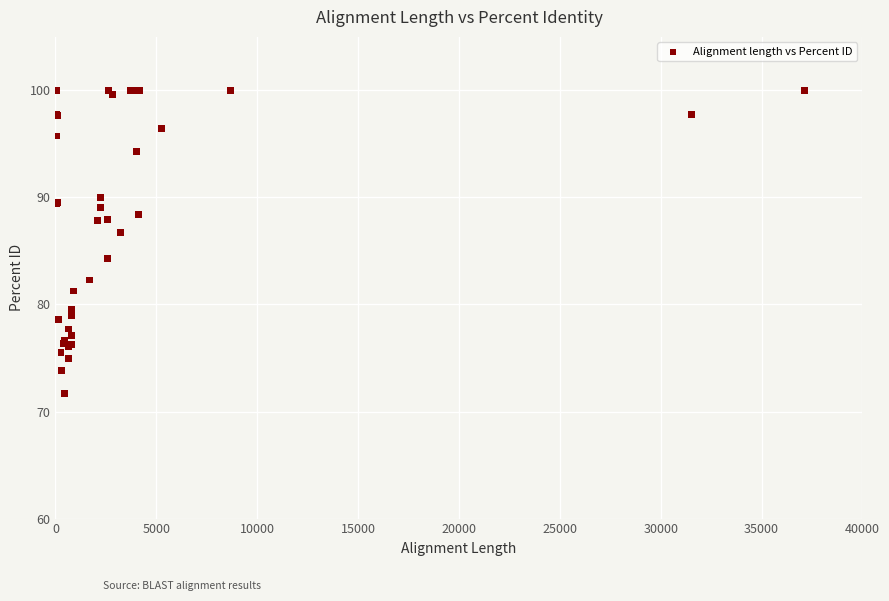

What Y value in the scatter plot is closest to 85?

84.3